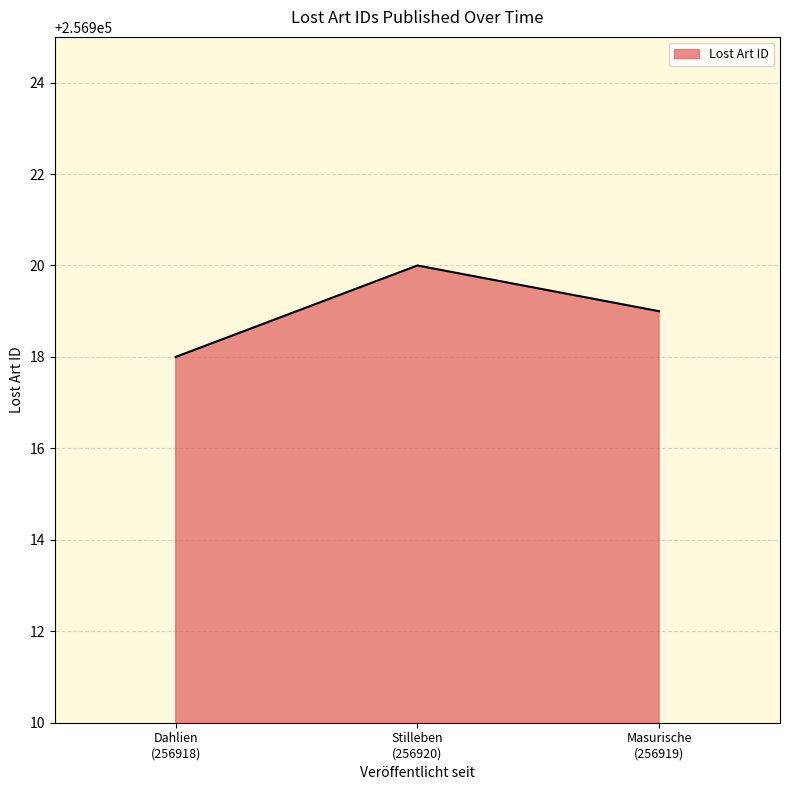

Reading left to right, extract all data points from this chart.

256918	256920	256919